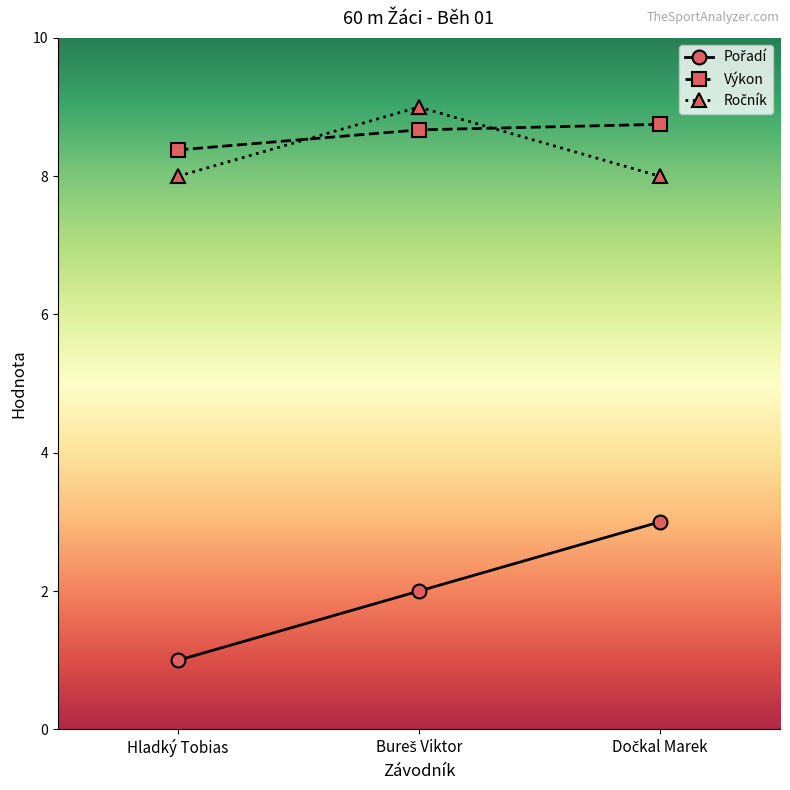

What position from the right is Hladký Tobias?

3